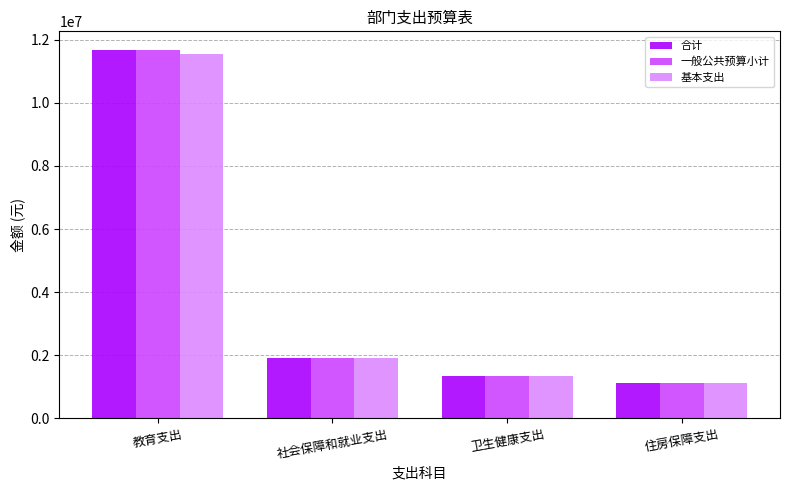

List the labels in order of 一般公共预算小计 value, largest first.

教育支出, 社会保障和就业支出, 卫生健康支出, 住房保障支出